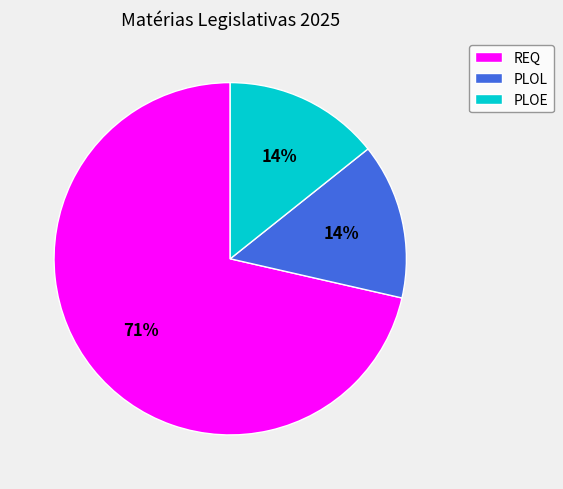

How many segments does this pie chart have?

3